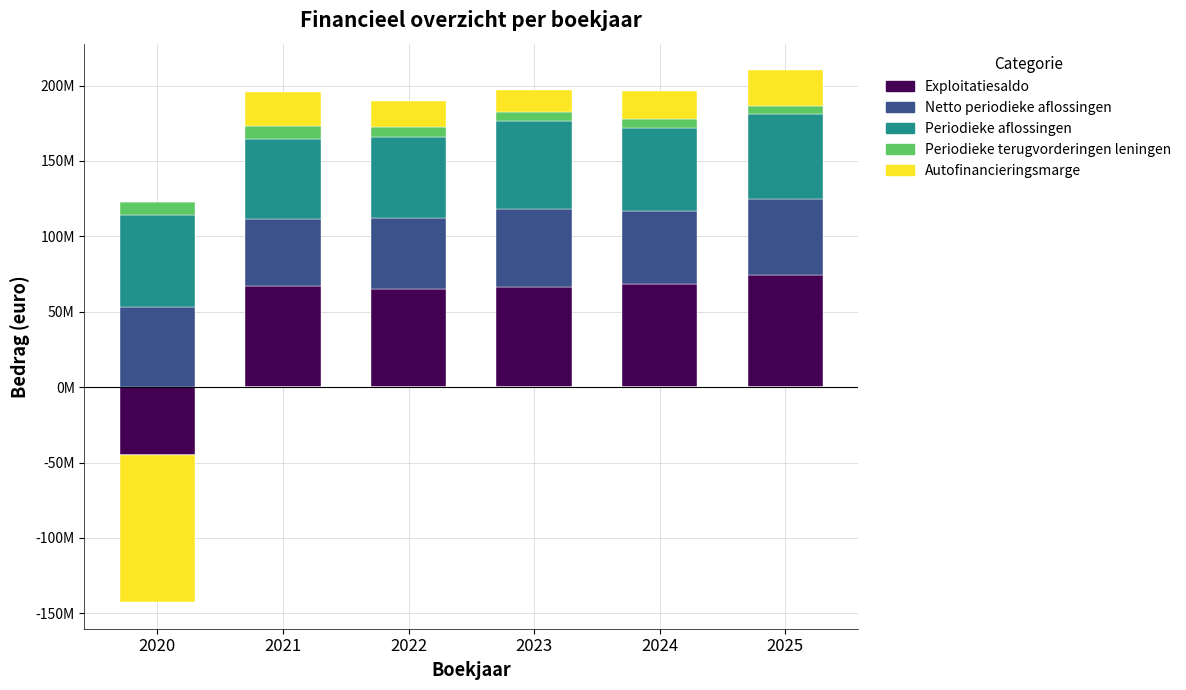

Which series has the widest spread of values?

Exploitatiesaldo